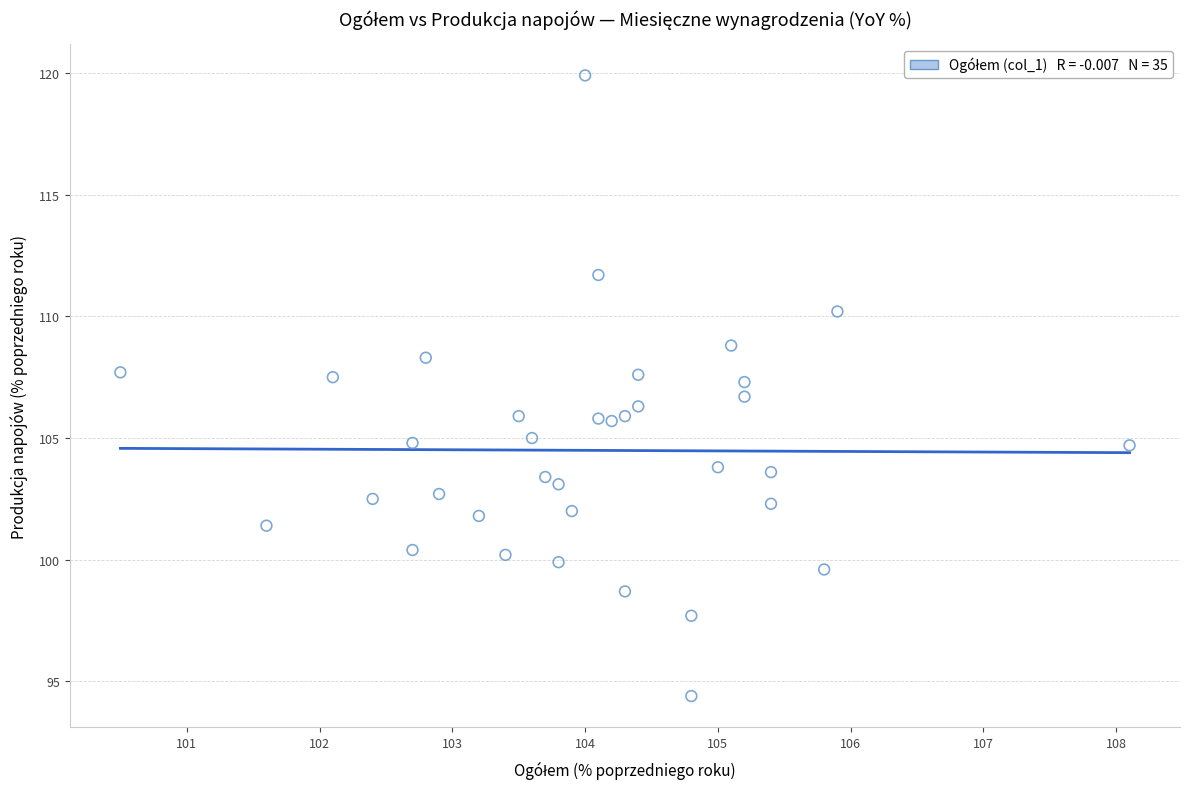

What is the range of X values (max minus min)?

7.6